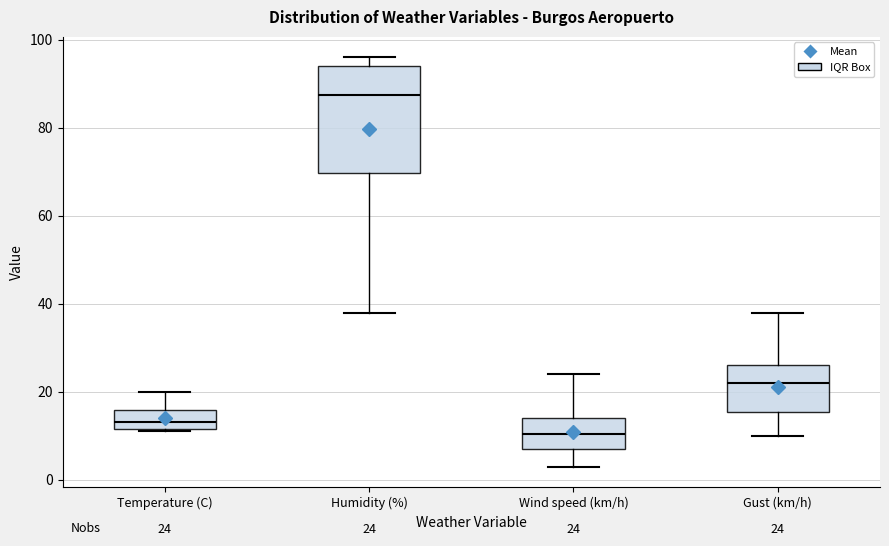

Which box's median line is the highest?

Humidity (%)